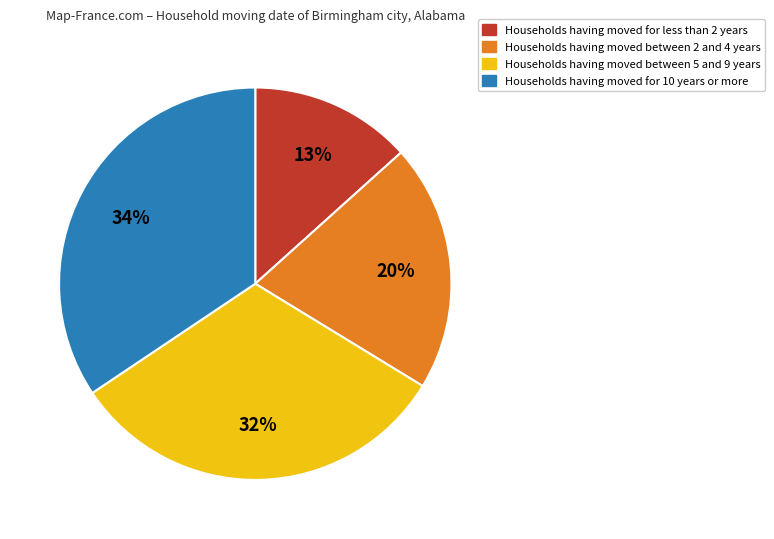

To the nearest percent, what is the average slice percentage?

25%